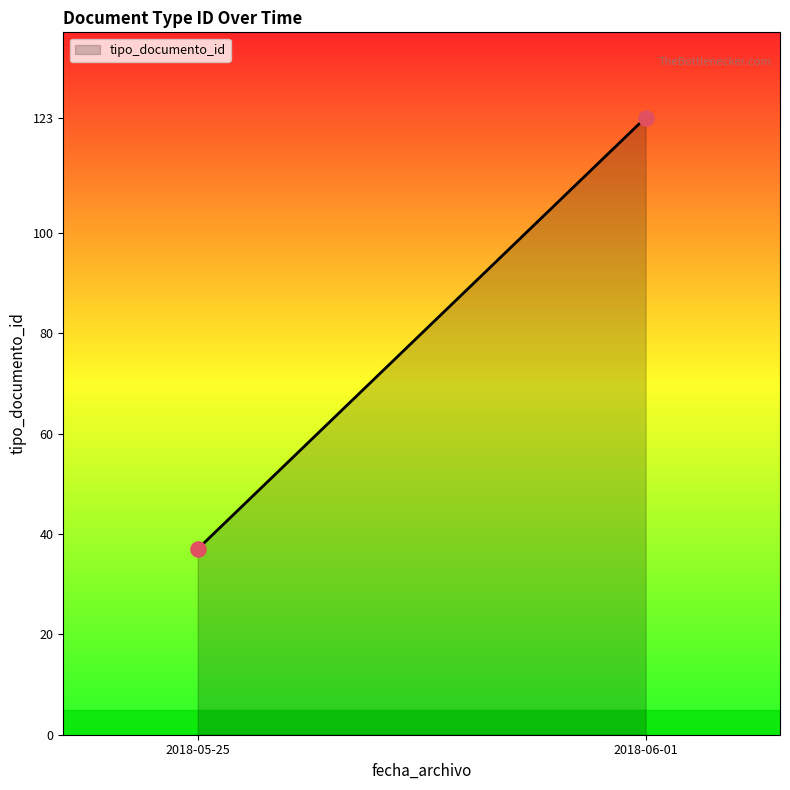

What is the difference between the maximum and minimum values?

86.0